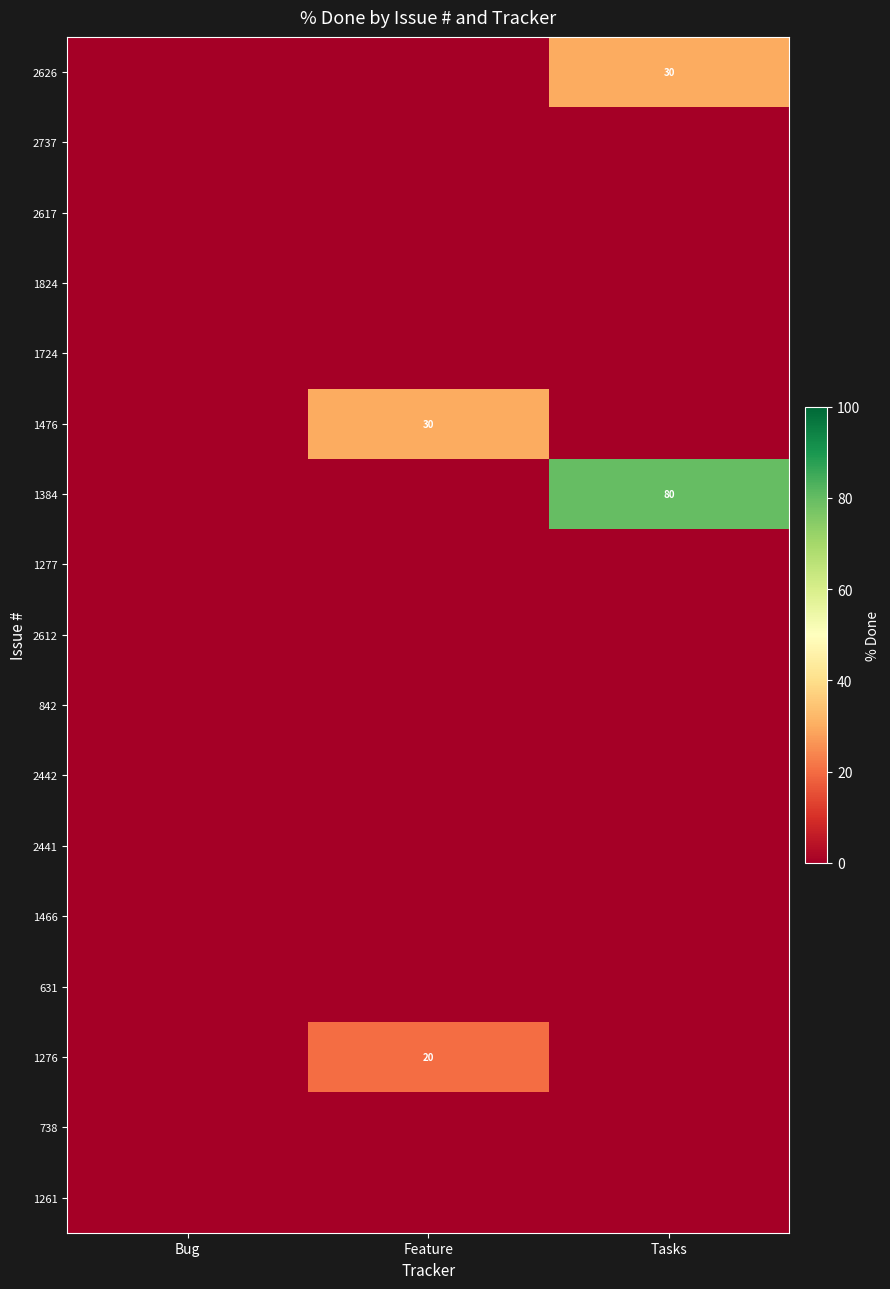

True or false: 1384 has a value of 80 at Tasks.

True